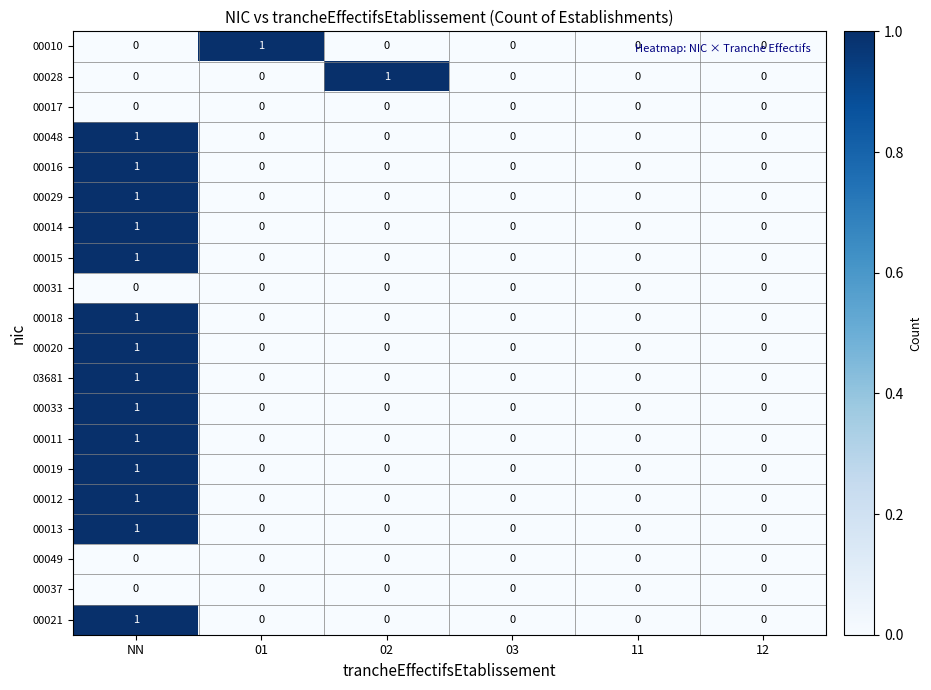

Between 02 and 12, which series saw the biggest shift?

00028